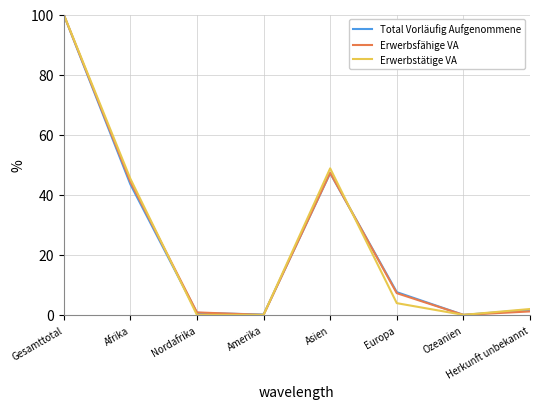

Which category has the highest value across all series?

Gesamttotal